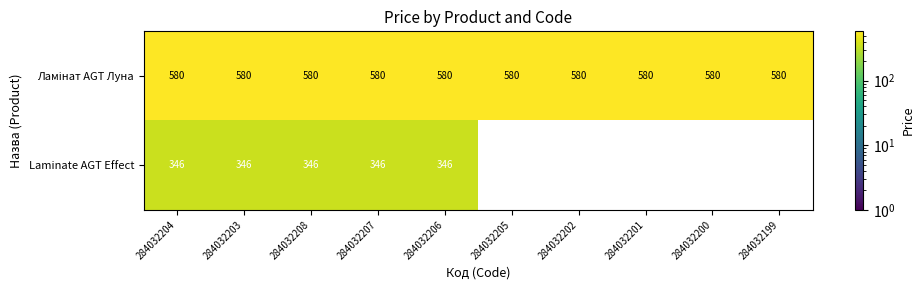

At how many categories does at least one series exceed 535?

10